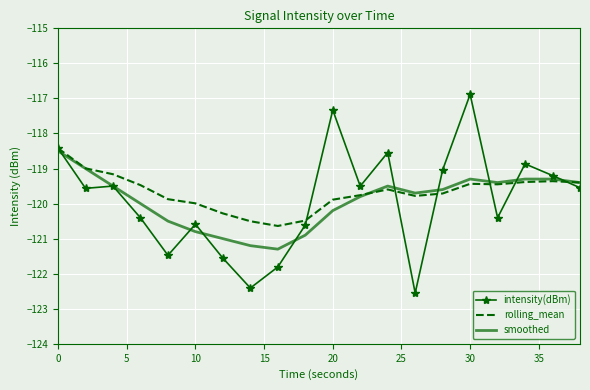

How many series are shown in this chart?

3